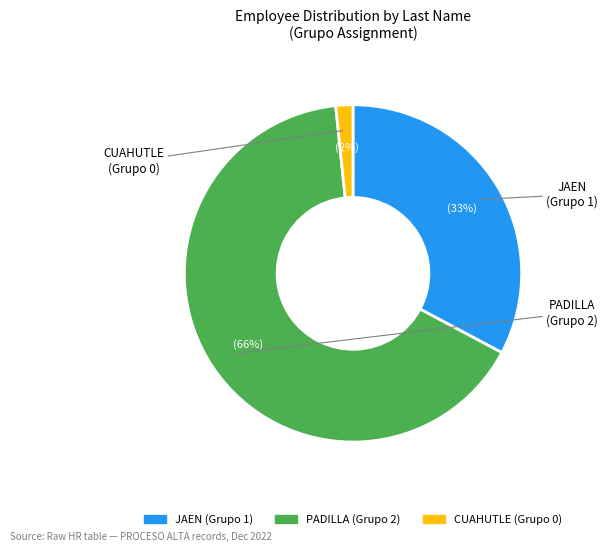

Does CUAHUTLE represent more than half of the total?

No